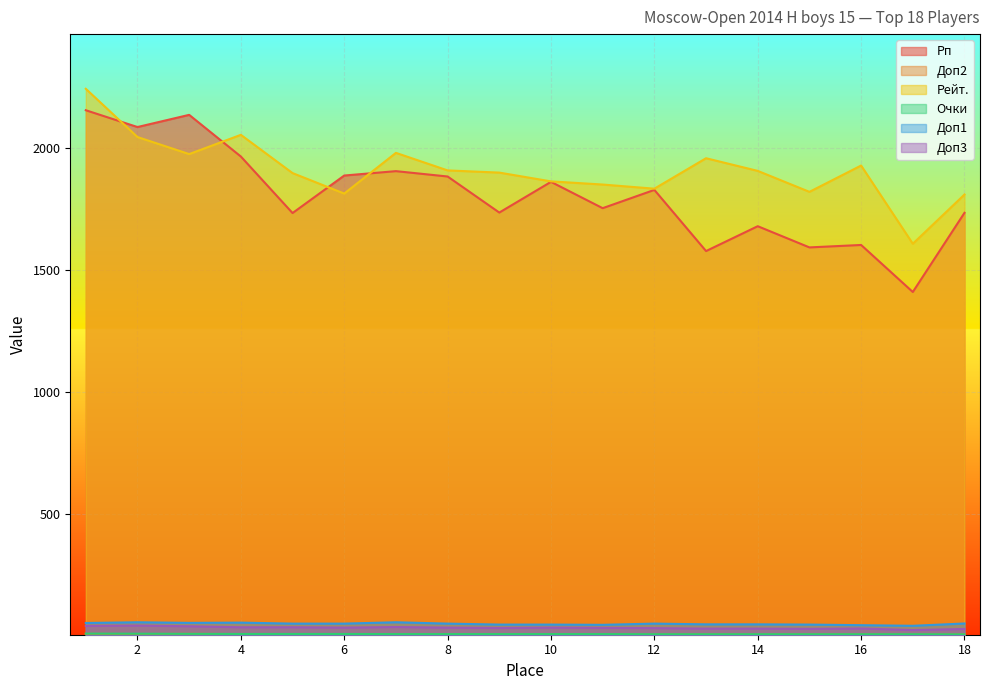

How many lines are shown in the chart?

6